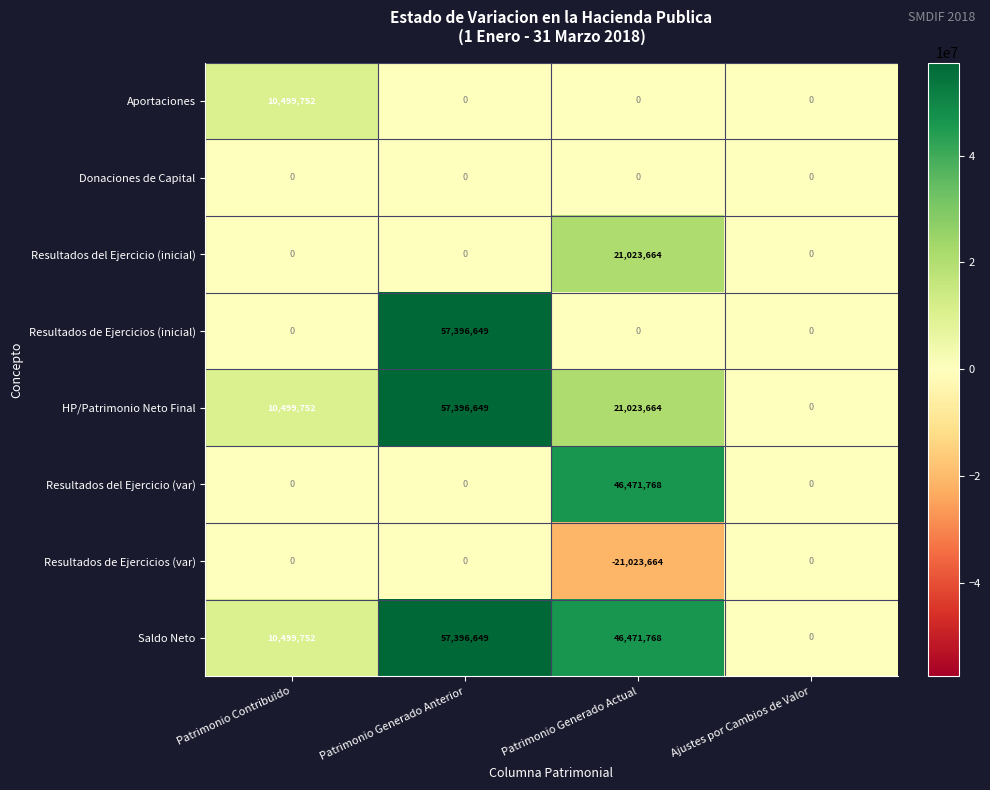

What is the average value of the HP/Patrimonio Neto Final series?

22230016